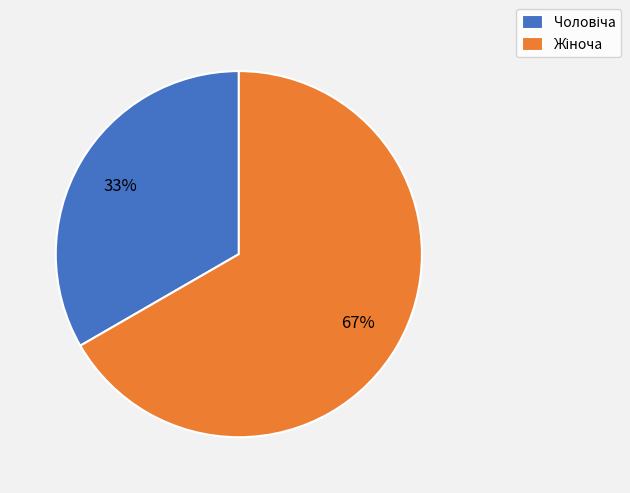

Does any single category account for the majority?

Yes